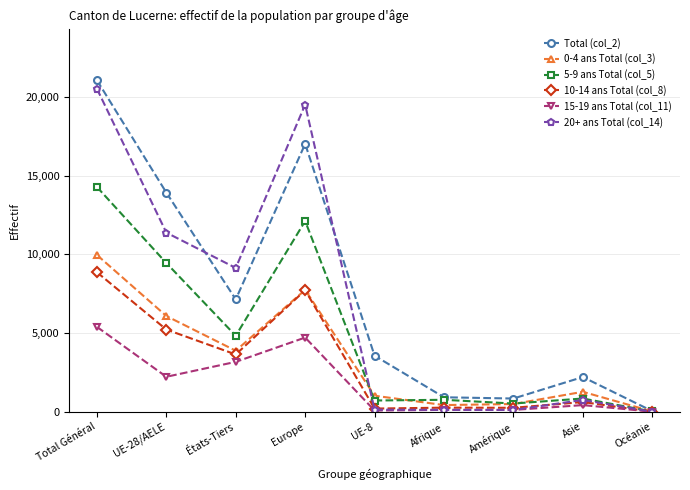

Where is the first local minimum for 0-4 ans Total (col_3)?

États-Tiers